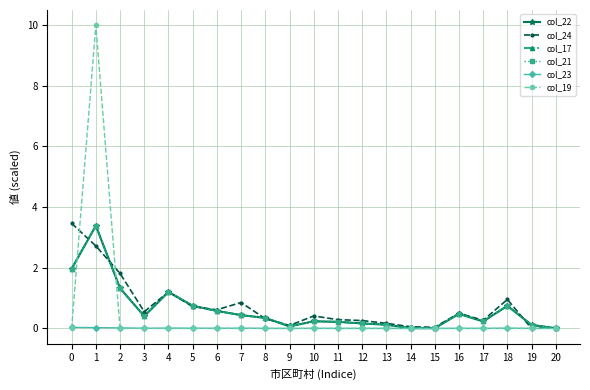

Which series has the largest range (max minus min)?

col_19